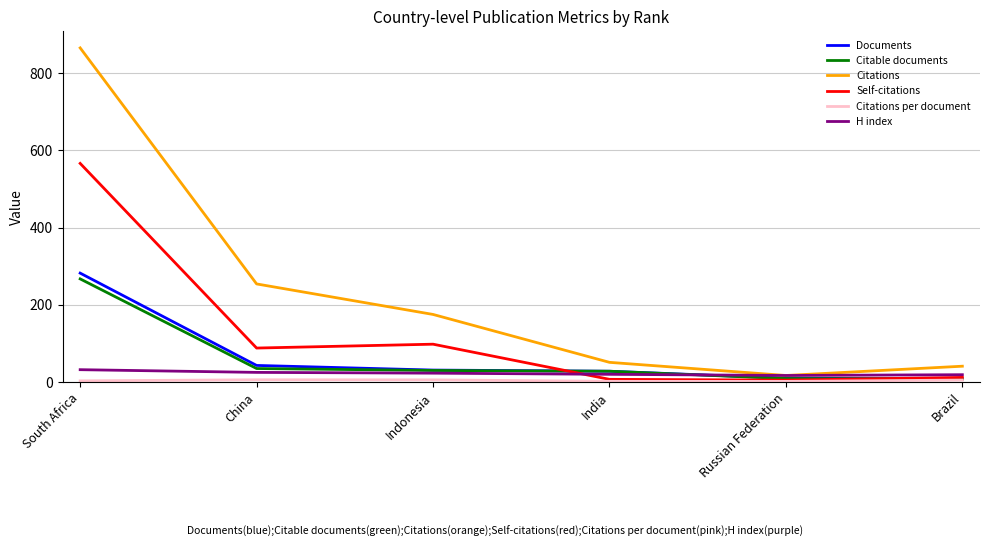

Between which two adjacent categories do Documents and Self-citations first intersect?

Indonesia and India